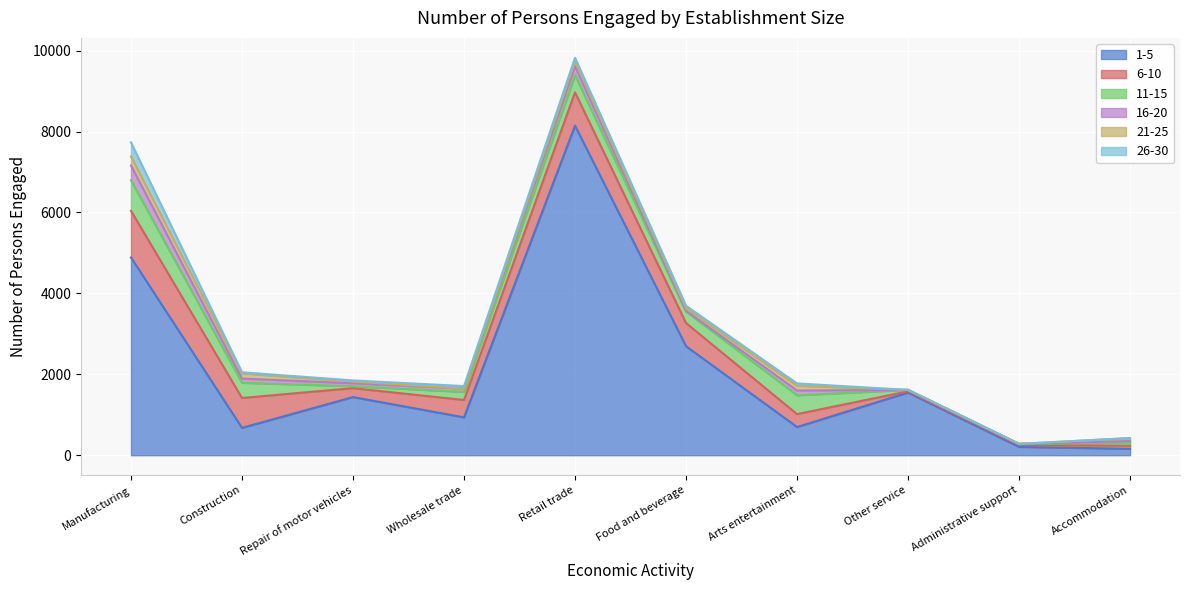

What is the difference between the maximum and minimum values in the 21-25 series?

225